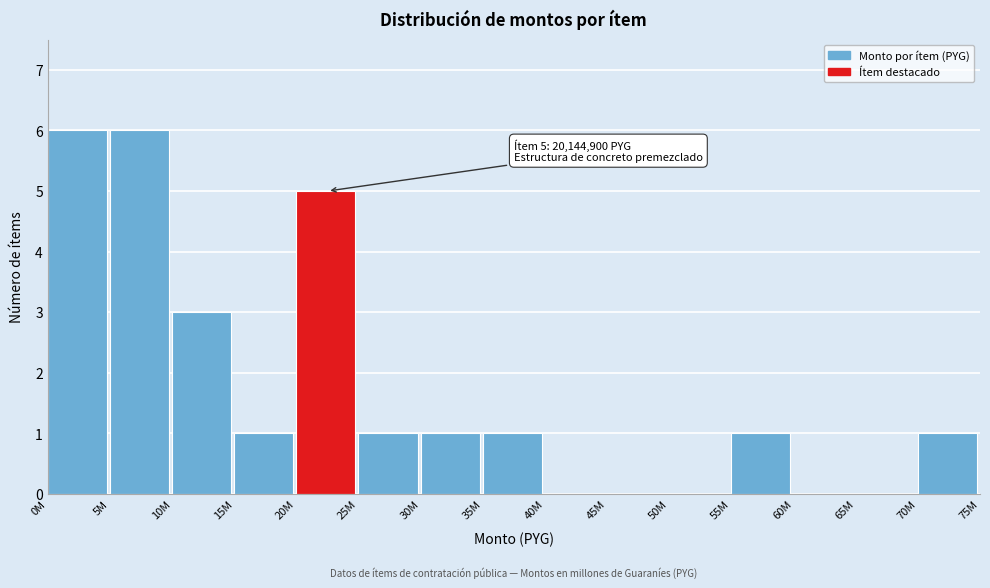

Reading left to right, transcribe all the data shown in this chart.

0M=6	5M=6	10M=3	15M=1	20M=5	25M=1	30M=1	35M=1	40M=0	45M=0	50M=0	55M=1	60M=0	65M=0	70M=1